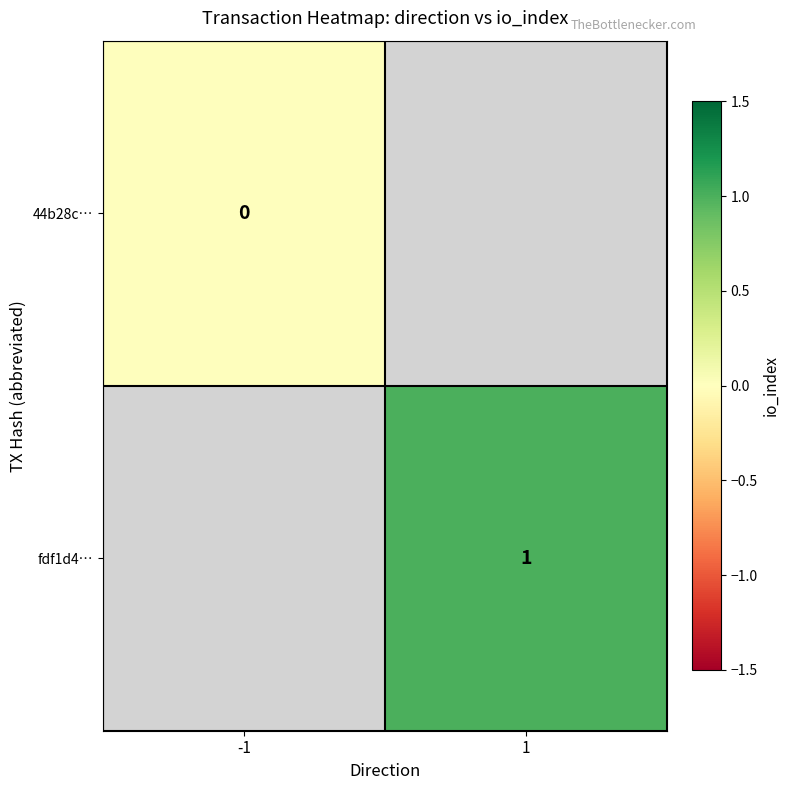

Rank the series by their maximum value, from lowest to highest.

44b28c…, fdf1d4…